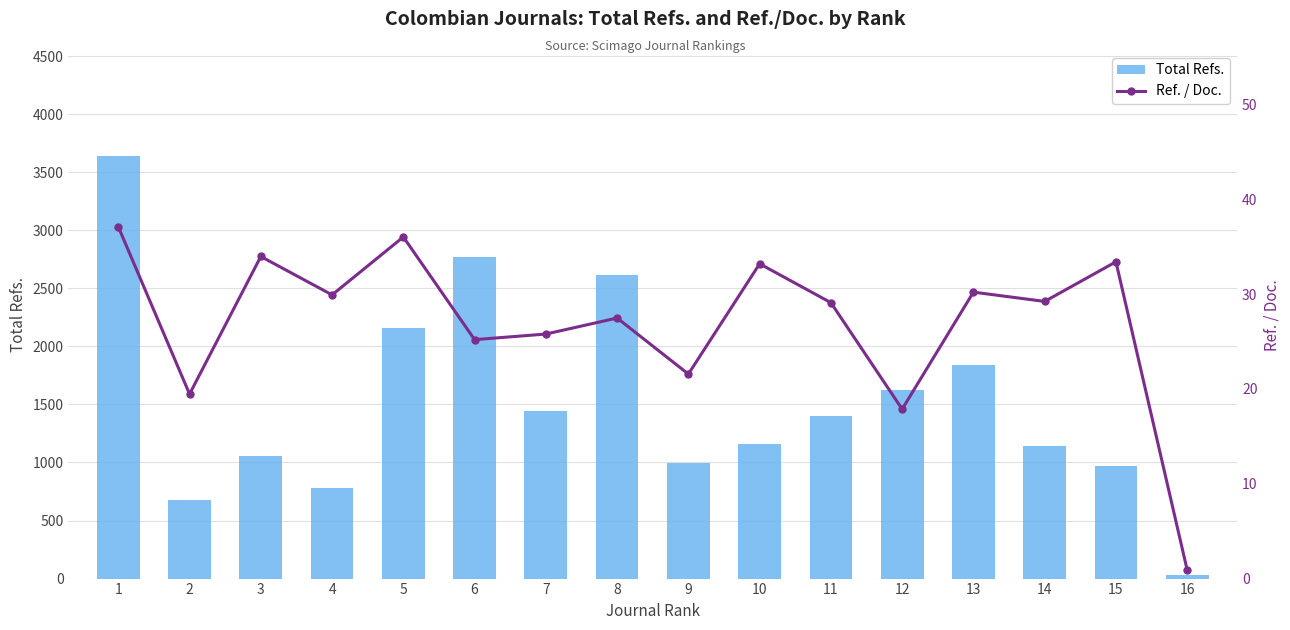

List the series in order of their peak value, lowest first.

Ref. / Doc., Total Refs.